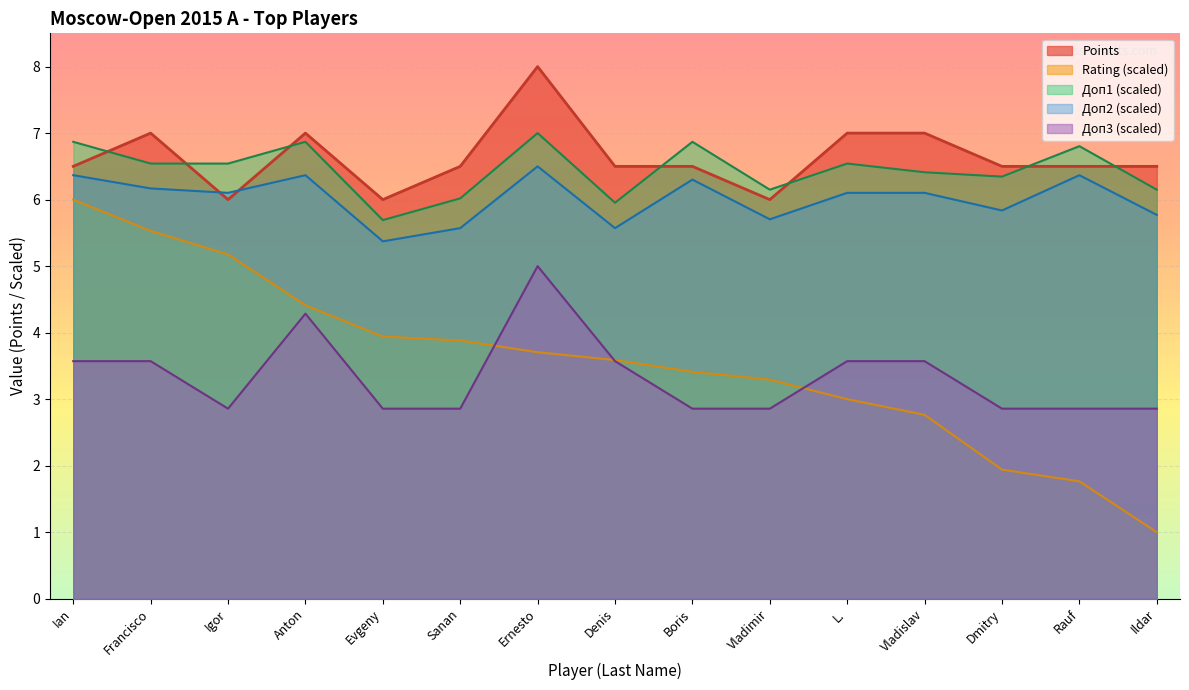

Which series changed the most between Igor and Ildar?

Rating (scaled)